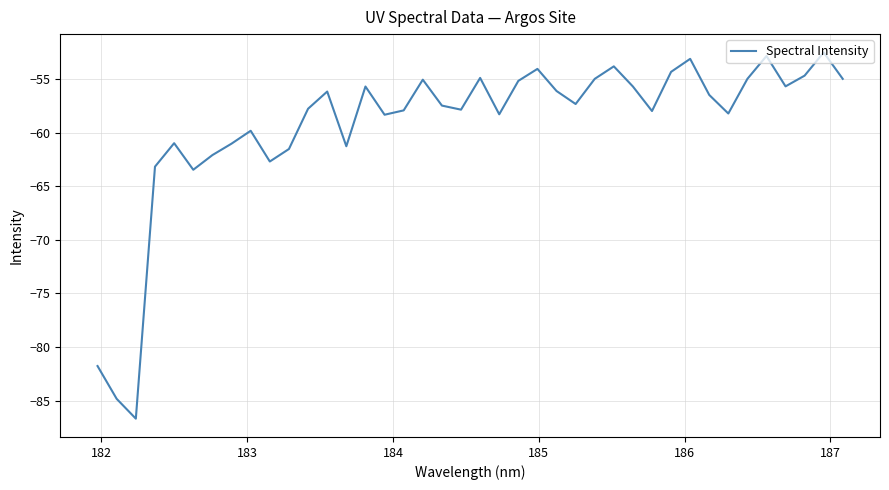

How many lines are shown in the chart?

1